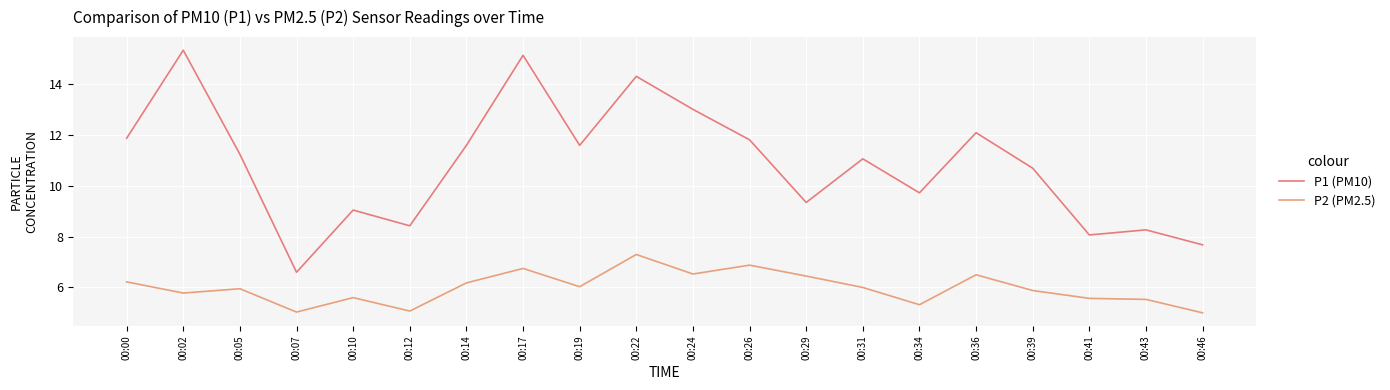

How many interior local peaks does the P2 (PM2.5) series have?

6